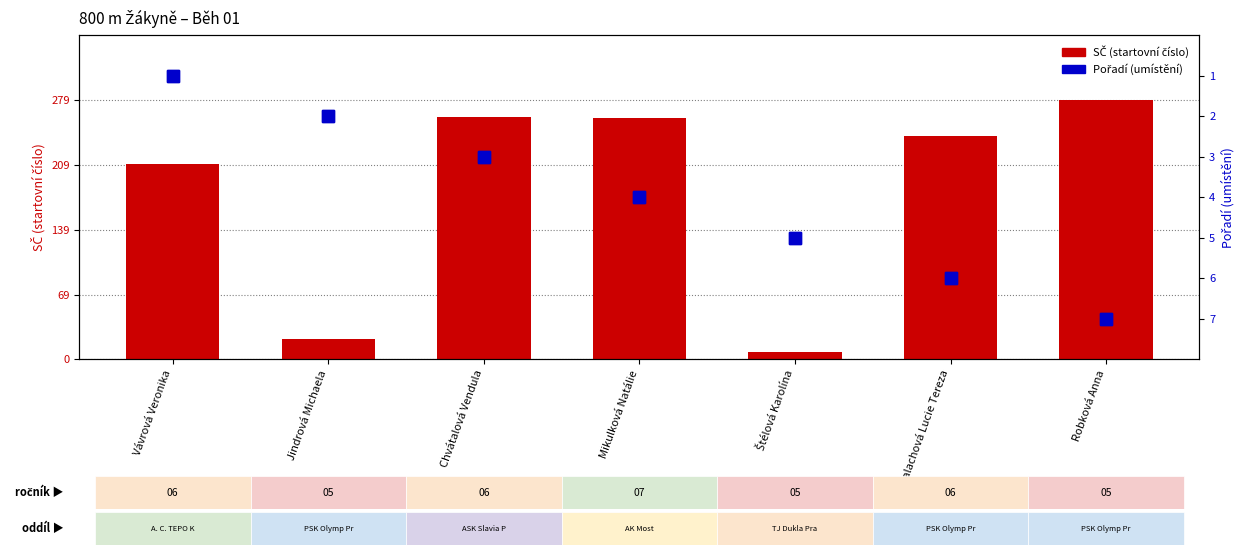

Reading right to left, list all the values displayed in this chart.

SČ: 279	240	8	259	260	22	210
Pořadí: 7	6	5	4	3	2	1